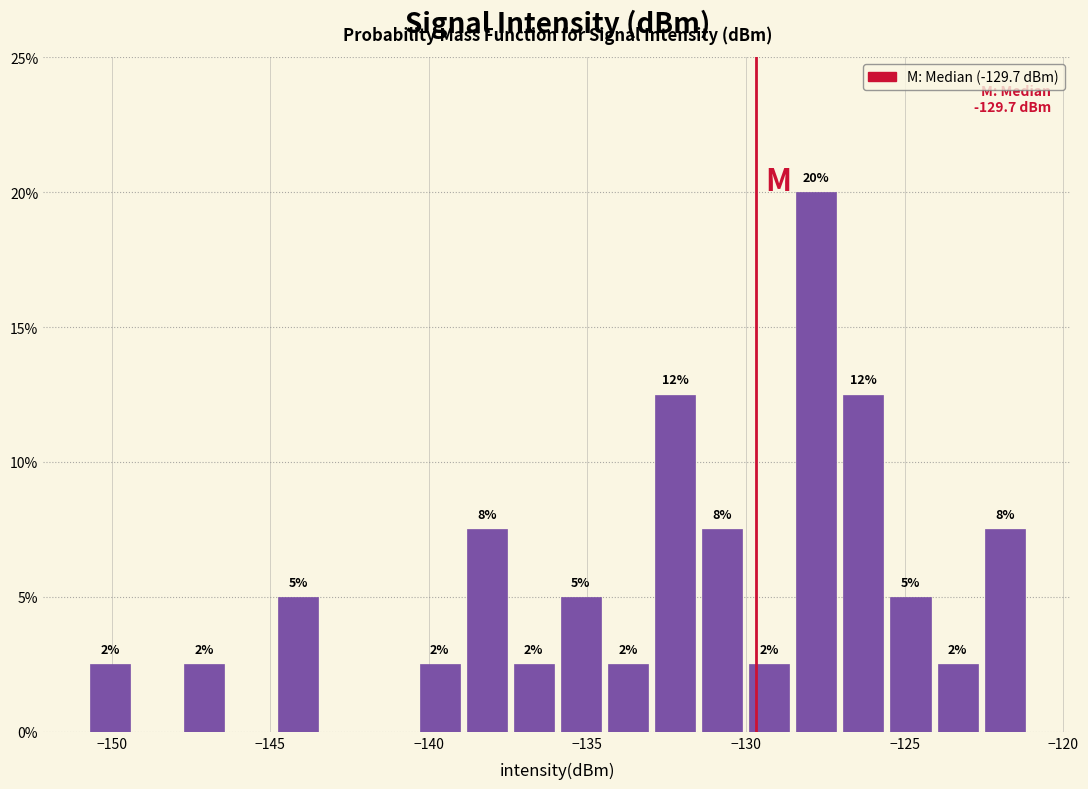

Around what value on the x-axis is the tallest bar? Give the approximate position of its centre, as read against the axis.

-128.0